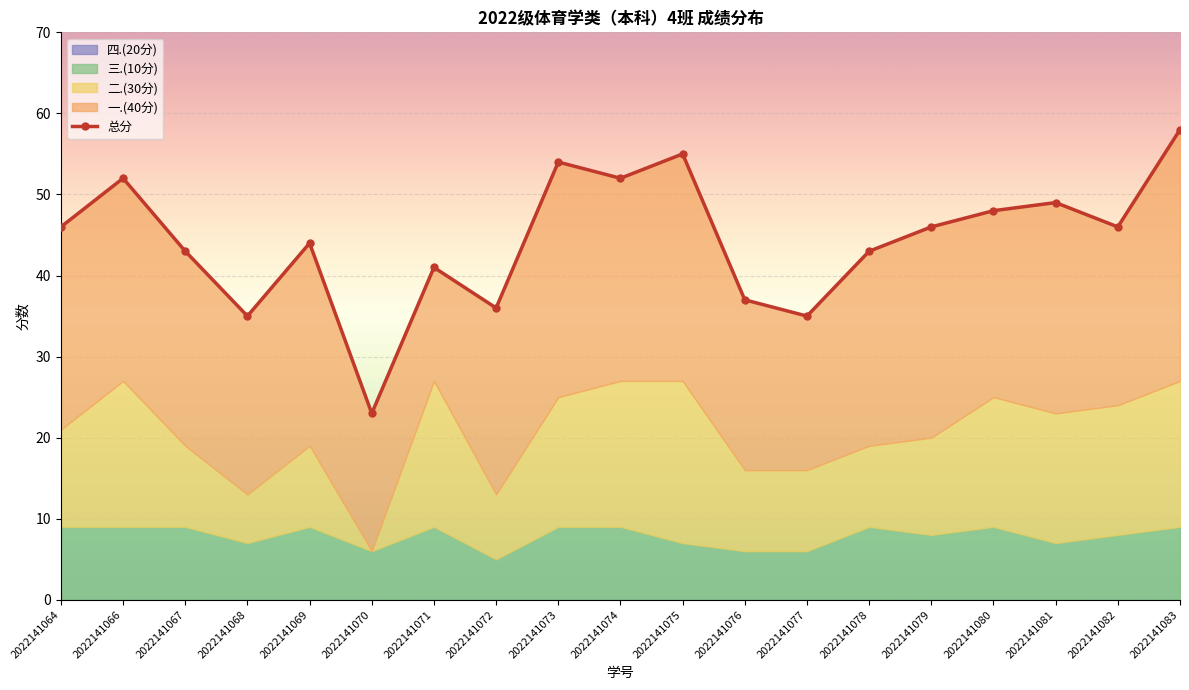

Which label corresponds to the smallest value in the chart?

2022141070